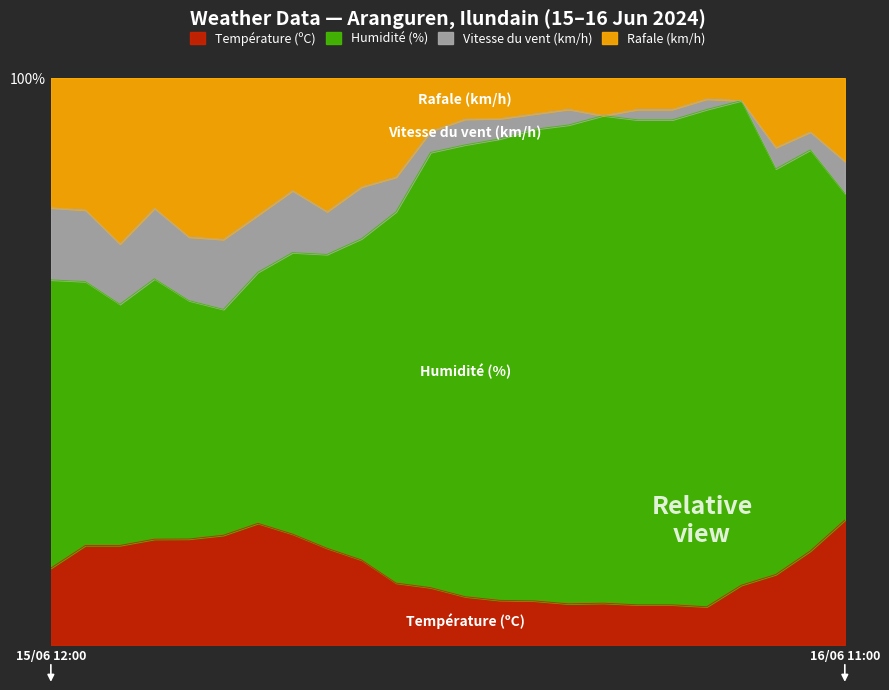

Where is the first local minimum for Rafale (km/h)?

15/06 14:00